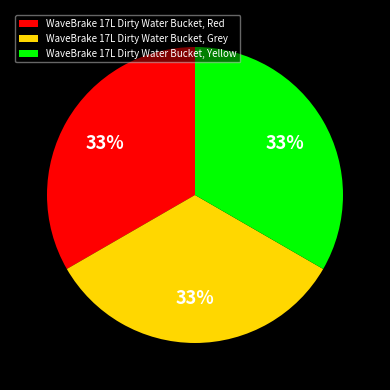

What percentage is the WaveBrake 17L Dirty Water Bucket, Yellow slice, to the nearest percent?

33%